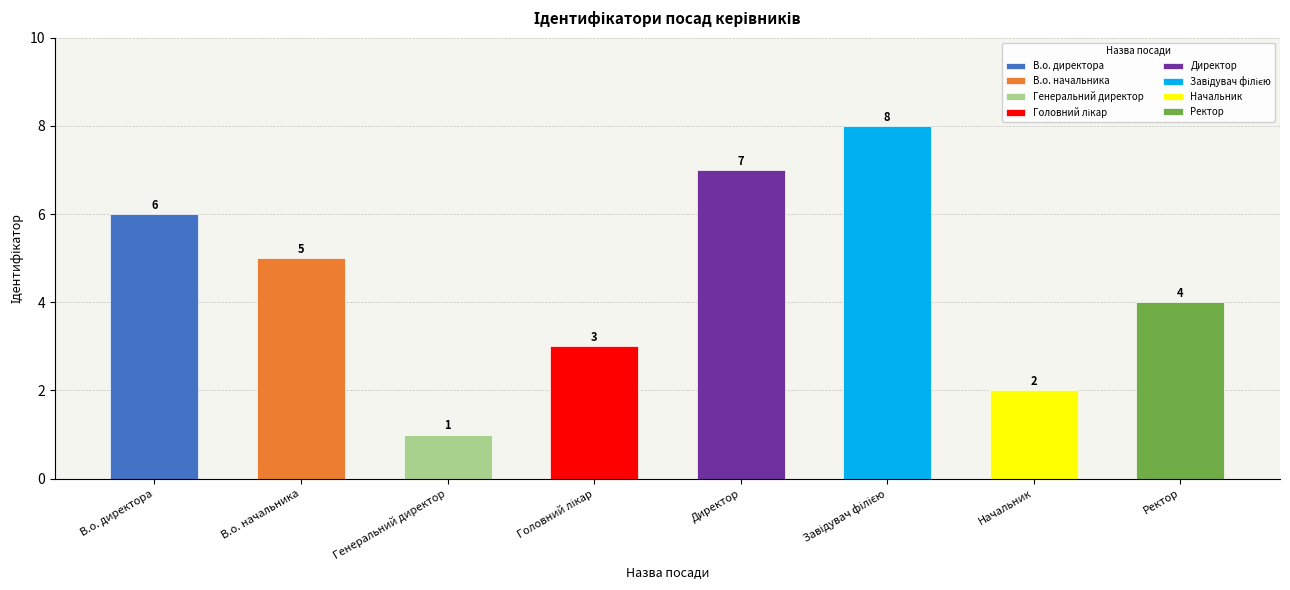

Reading left to right, what are all the values shown in this chart?

В.о. директора=6	В.о. начальника=5	Генеральний директор=1	Головний лікар=3	Директор=7	Завідувач філією=8	Начальник=2	Ректор=4